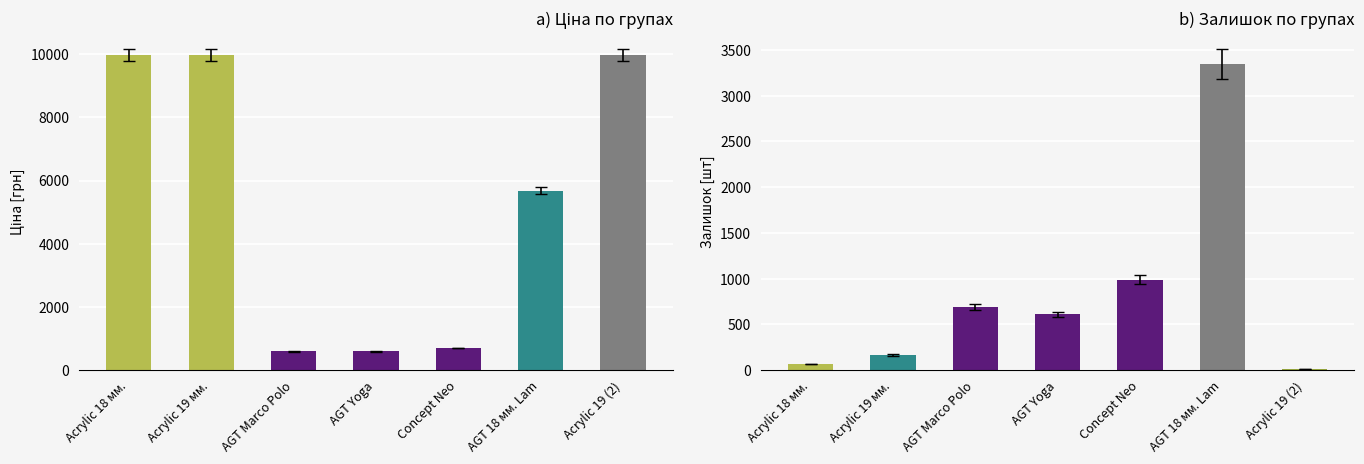

Does the chart contain stacked bars?

No